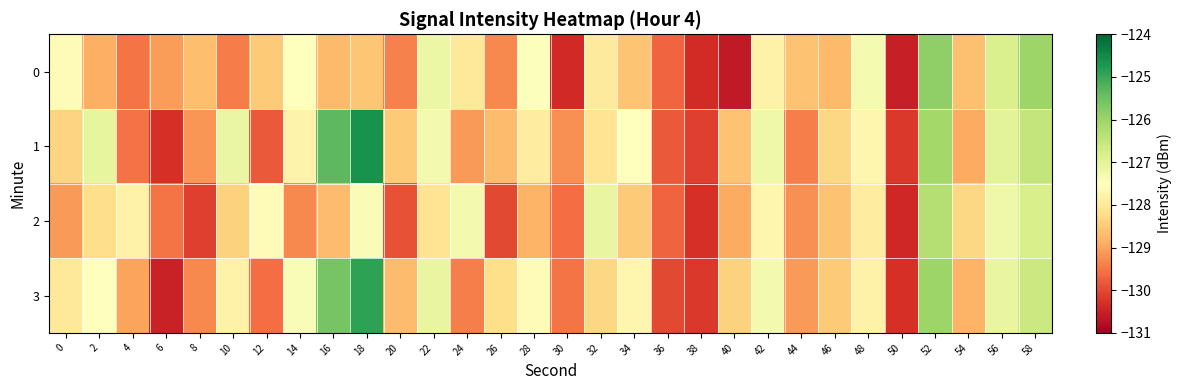

Which series has the largest total across all categories?

1